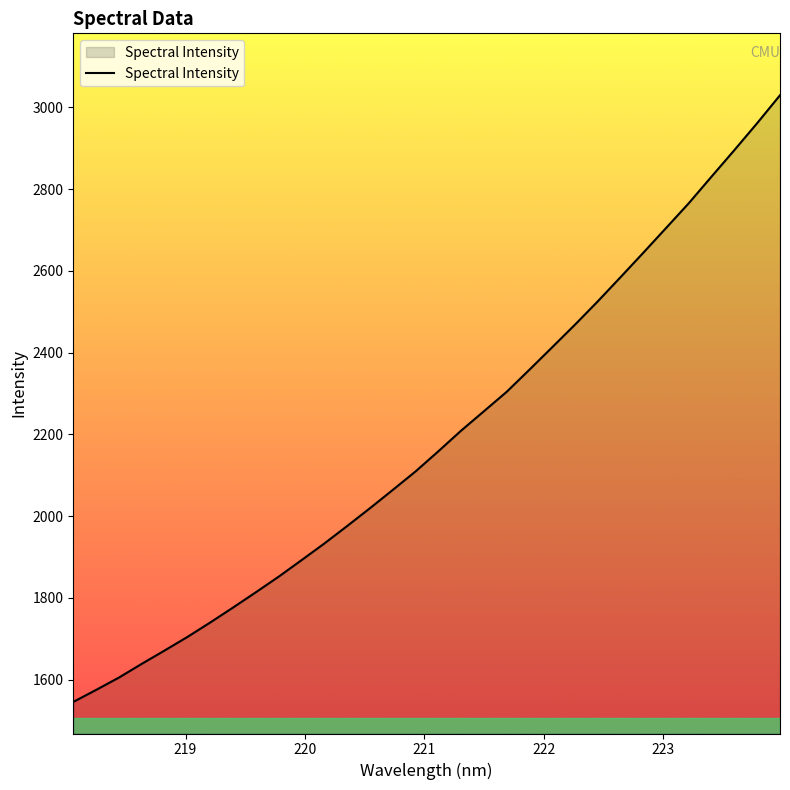

What is the minimum value shown in the chart?

1545.2